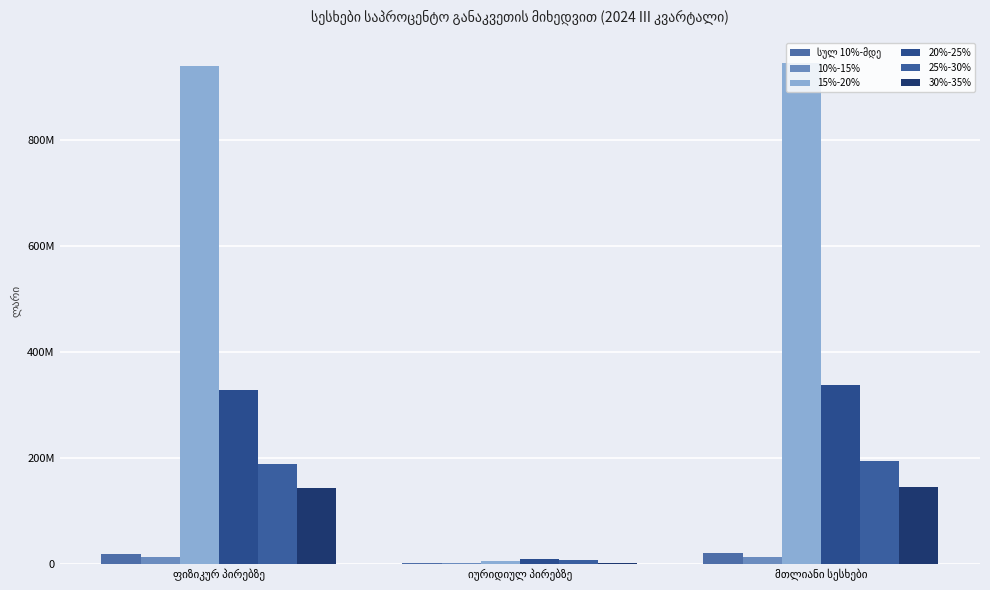

Does the chart contain stacked bars?

No